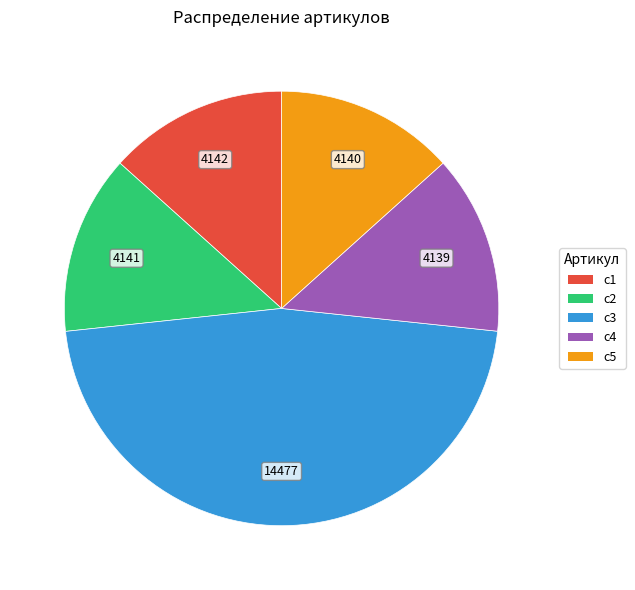

Is there any slice that represents more than half of the pie?

No